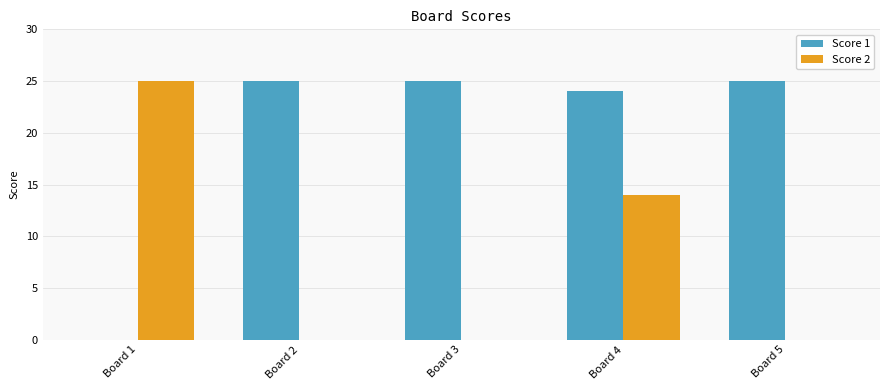

Reading left to right, list all the values displayed in this chart.

Score 1: 0	25	25	24	25
Score 2: 25	0	0	14	0